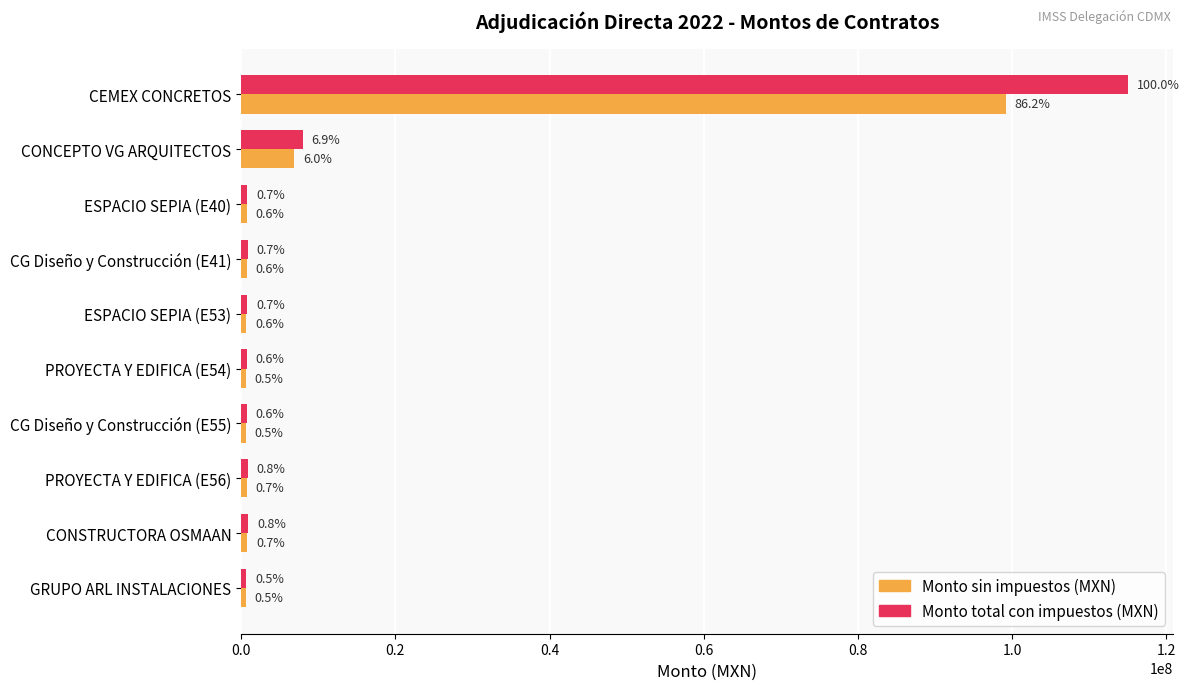

What is the value of the Monto total con impuestos (MXN) bar at the 4th from the left?

837193.4